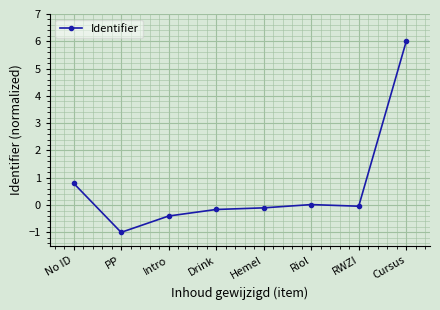

What is the change in value from PP to Drink?

+0.8